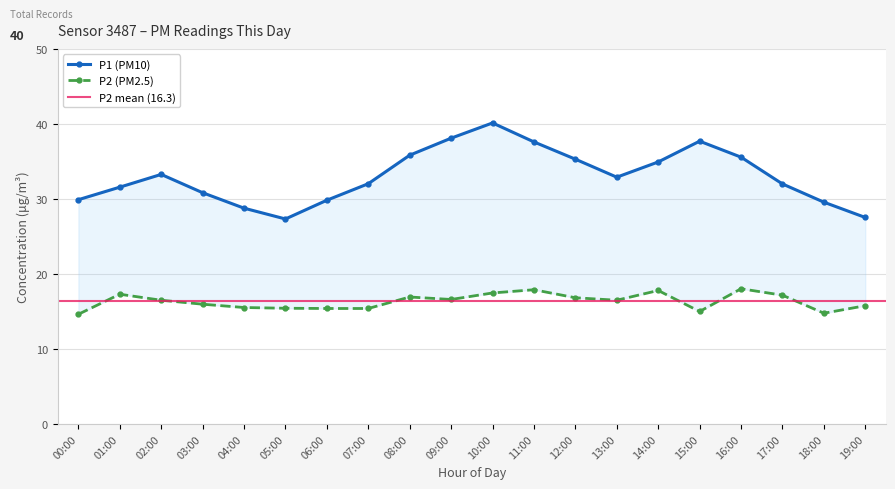

The value of P2 at 11:00 is 29.9. True or false?

False